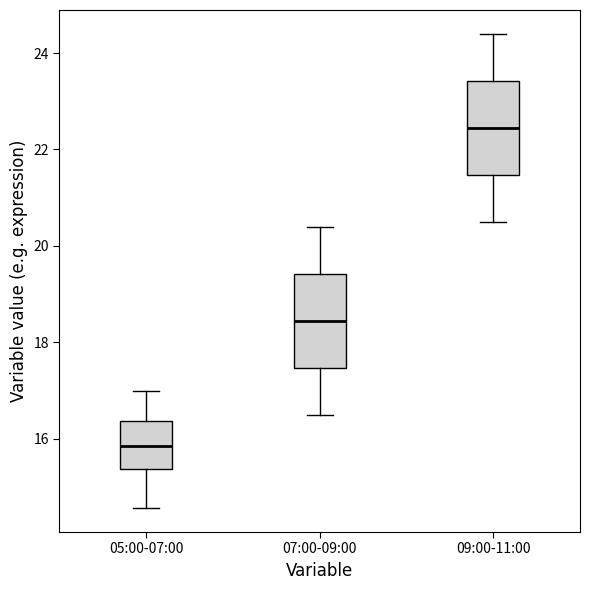

Where is the upper edge of the box for 07:00-09:00 on the y-axis? The values are not printed on the chart, so give them approximately, as read against the axis.

19.4